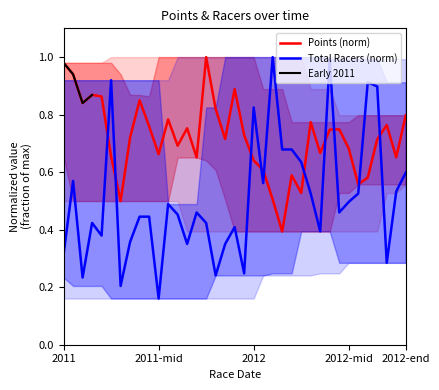

Where is Total Racers (norm) nearest to the value 0?

2011-mid